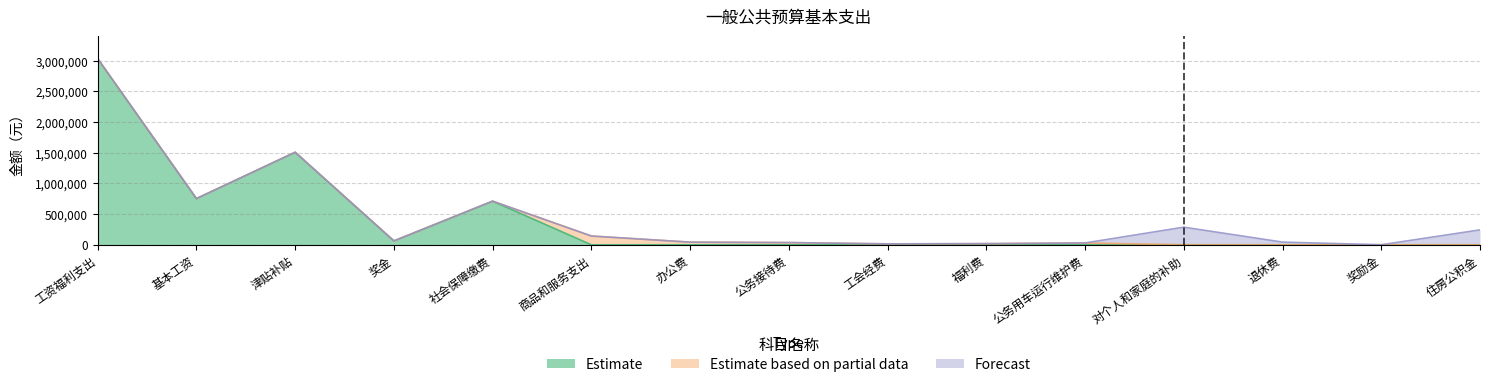

Does the chart display data point markers on the line(s)?

No